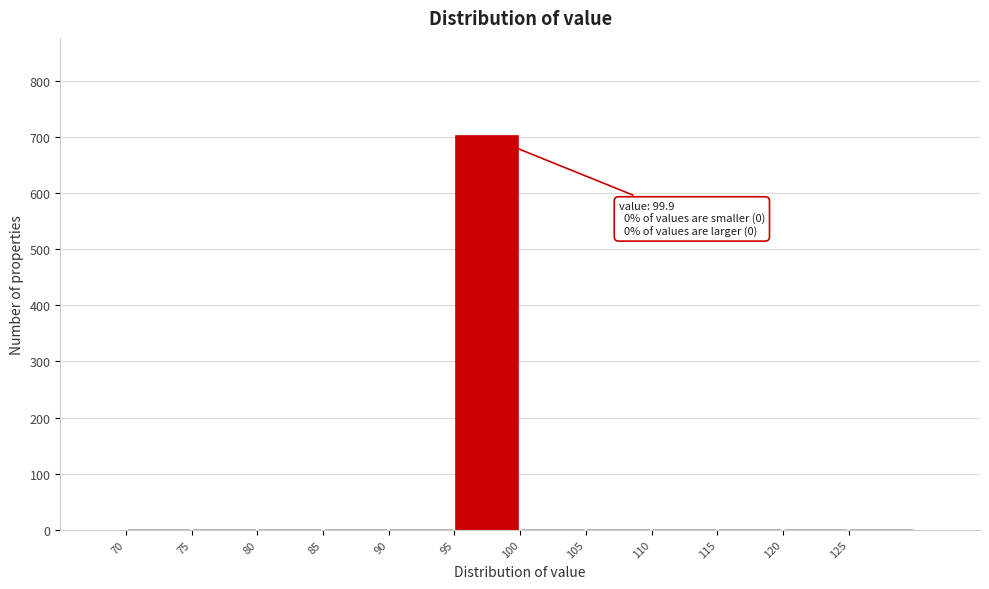

Over which range of the x-axis is the bar tallest?

95 to 100